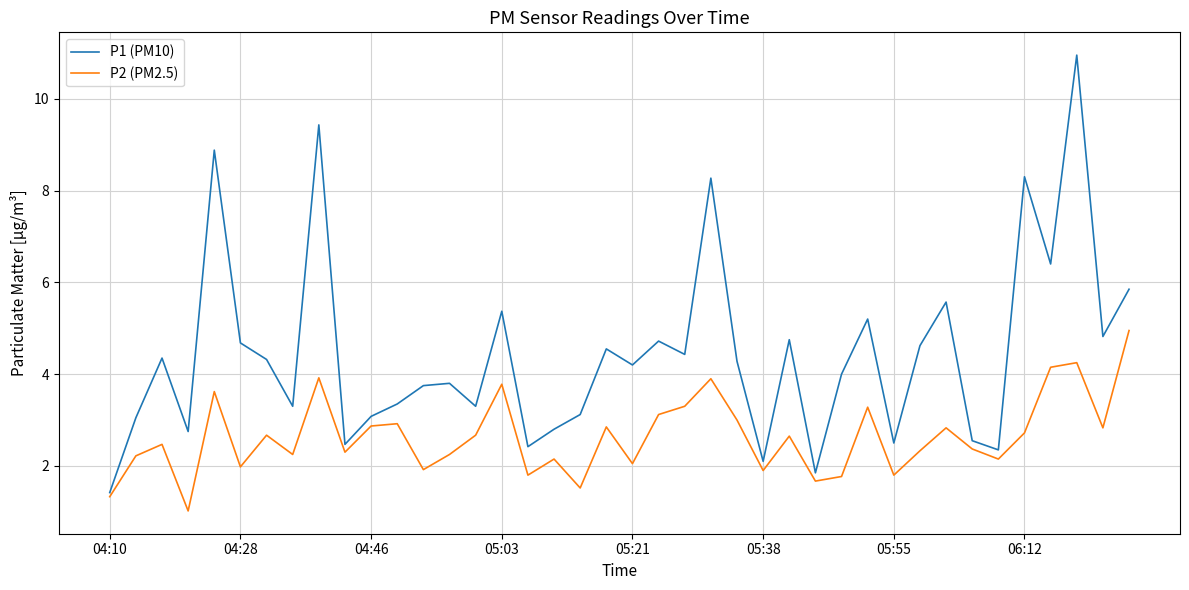

What is the smallest value displayed?

1.0